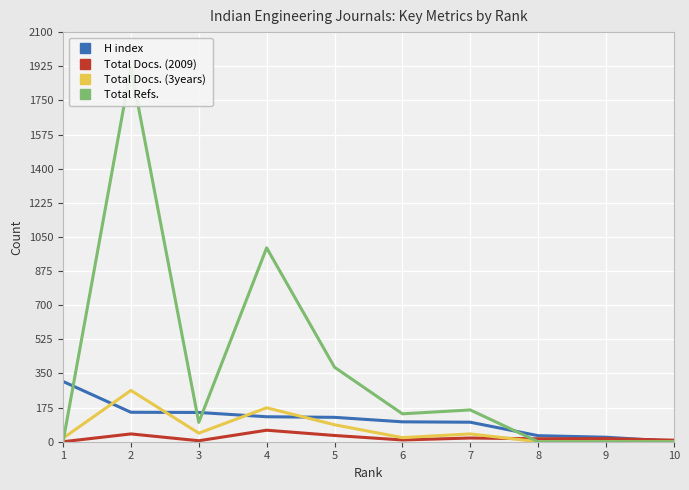

How many values in the Total Docs. (3years) series are below 40?

5